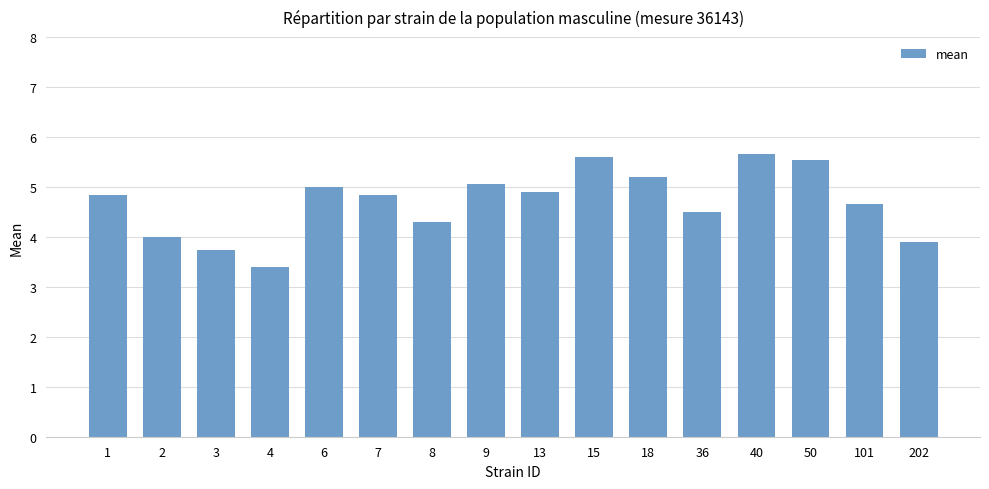

How many categories are shown in the chart?

16